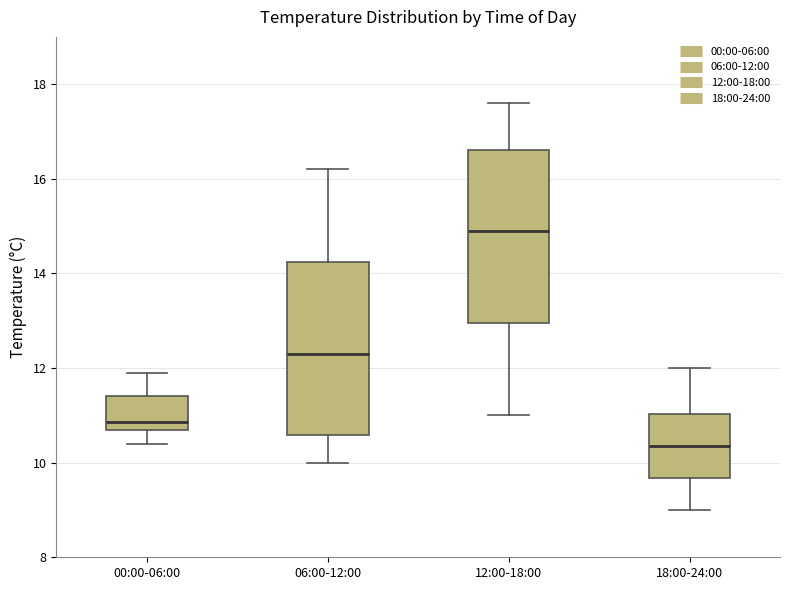

Where is the lower edge of the box for 12:00-18:00 on the y-axis? The values are not printed on the chart, so give them approximately, as read against the axis.

13.0